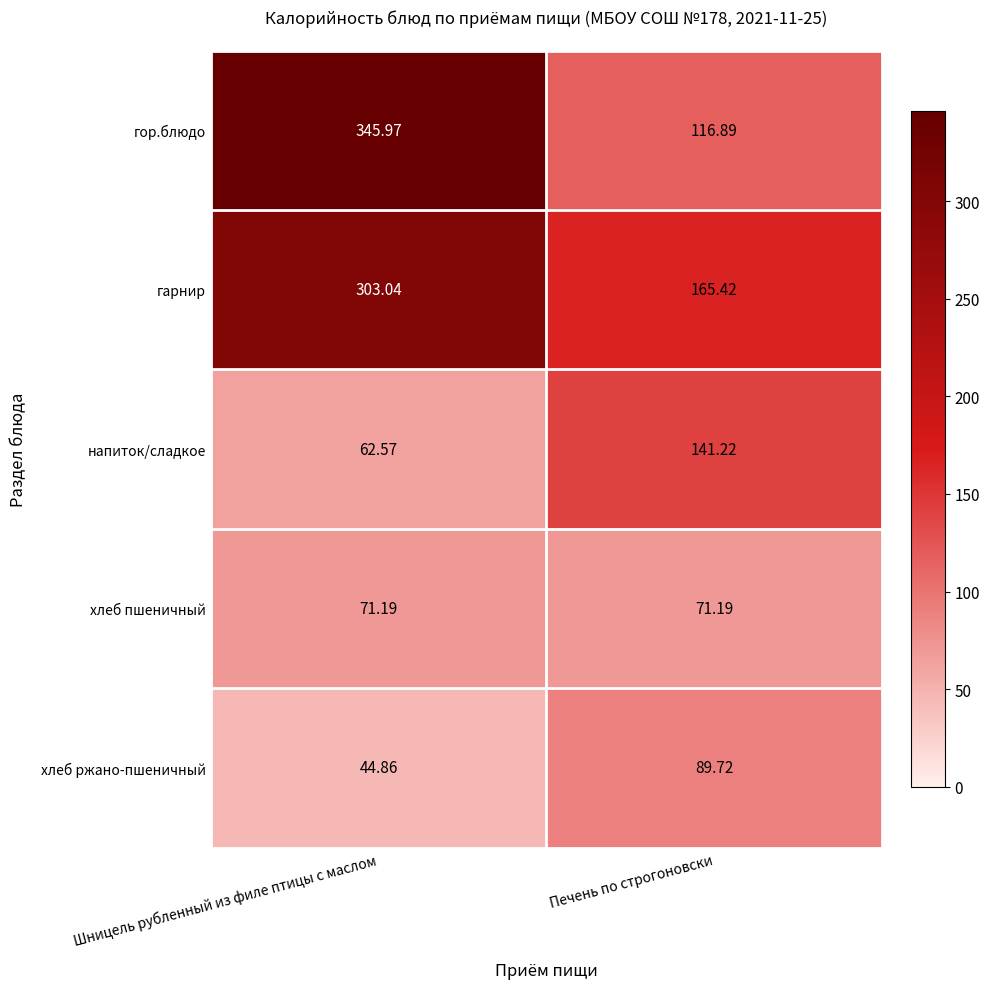

At Шницель рубленный из филе птицы с маслом, list the series in order from smallest to largest.

хлеб ржано-пшеничный, напиток/сладкое, хлеб пшеничный, гарнир, гор.блюдо